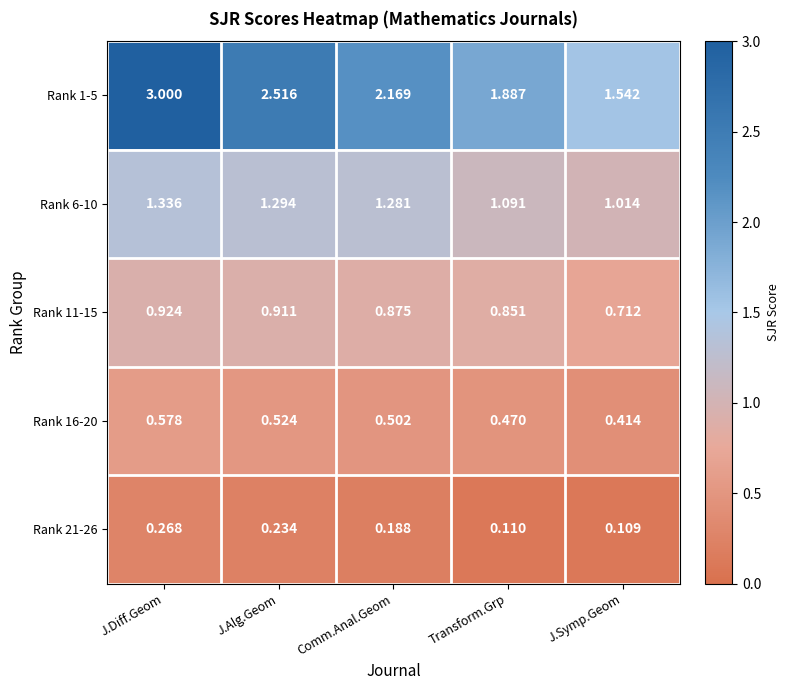

Where is Rank 16-20 nearest to the value 0?

J.Symp.Geom